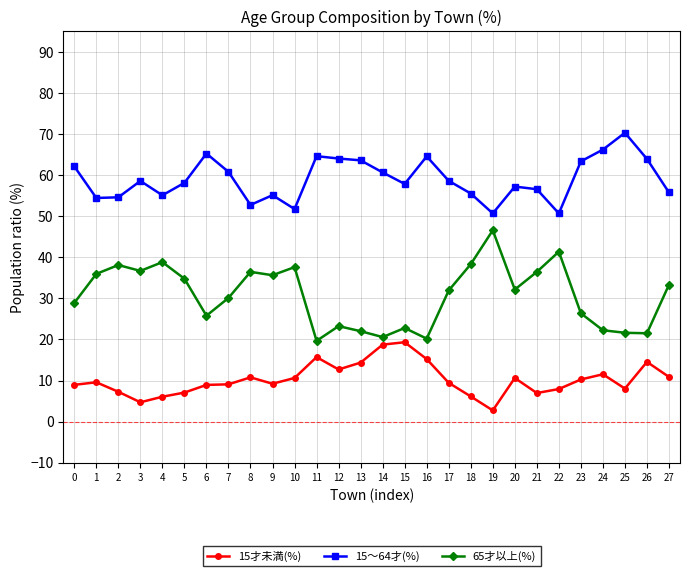

What is the spread (max minus min) of values at 21?

49.6